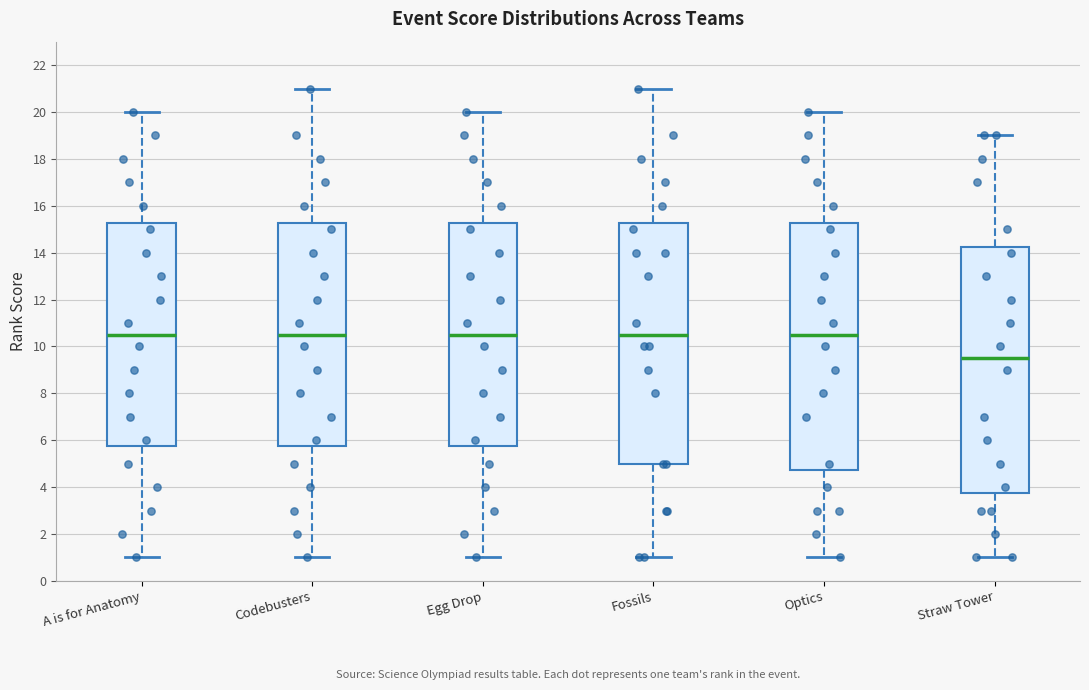

Reading left to right, read every box against the y-axis: the position of its median line, the range the box covers, and the ends of its whiskers. The values are not printed on the chart, so give them approximately, as read against the axis.

A is for Anatomy: median 10.6, box 5.8 to 15.2, whiskers 1.0 to 20.0
Codebusters: median 10.6, box 5.8 to 15.2, whiskers 1.0 to 21.0
Egg Drop: median 10.6, box 5.8 to 15.2, whiskers 1.0 to 20.0
Fossils: median 10.6, box 5.0 to 15.2, whiskers 1.0 to 21.0
Optics: median 10.6, box 4.8 to 15.2, whiskers 1.0 to 20.0
Straw Tower: median 9.6, box 3.8 to 14.2, whiskers 1.0 to 19.0